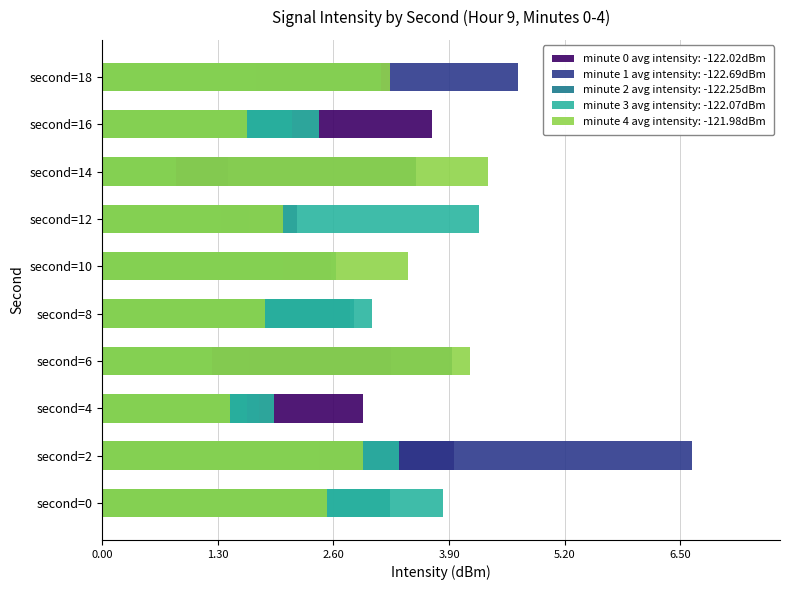

What are all the series names shown in the legend?

minute 0 avg intensity, minute 1 avg intensity, minute 2 avg intensity, minute 3 avg intensity, minute 4 avg intensity